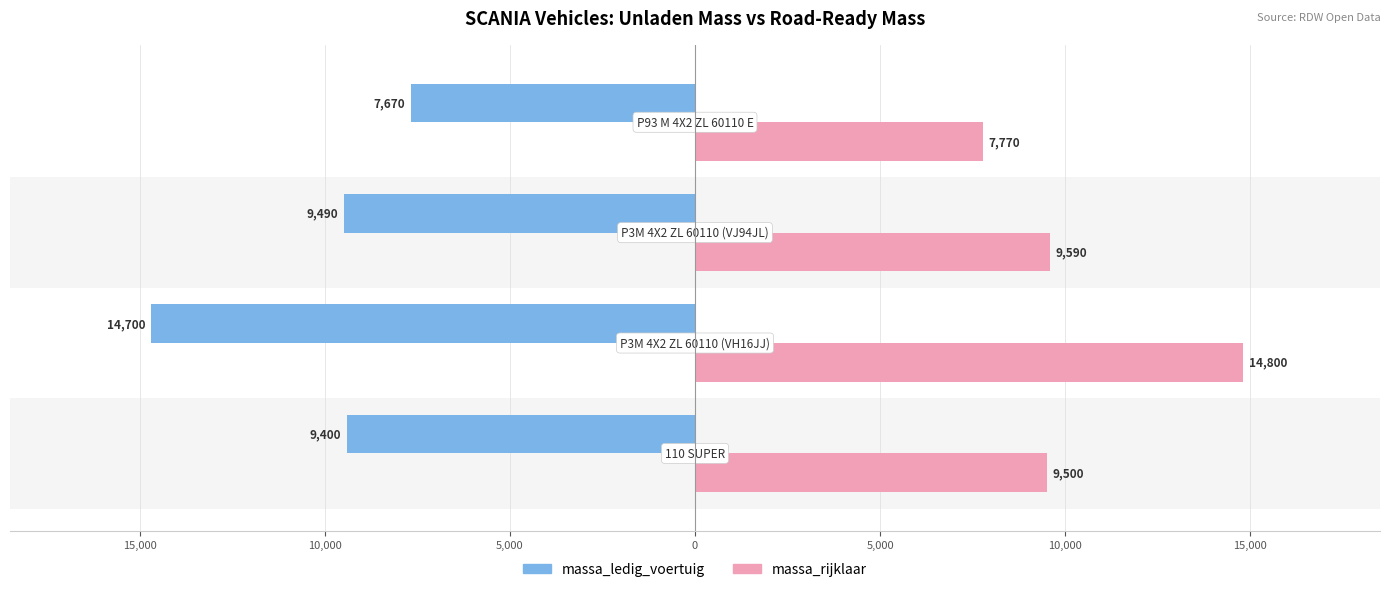

Rank the series by their maximum value, from highest to lowest.

massa_rijklaar, massa_ledig_voertuig